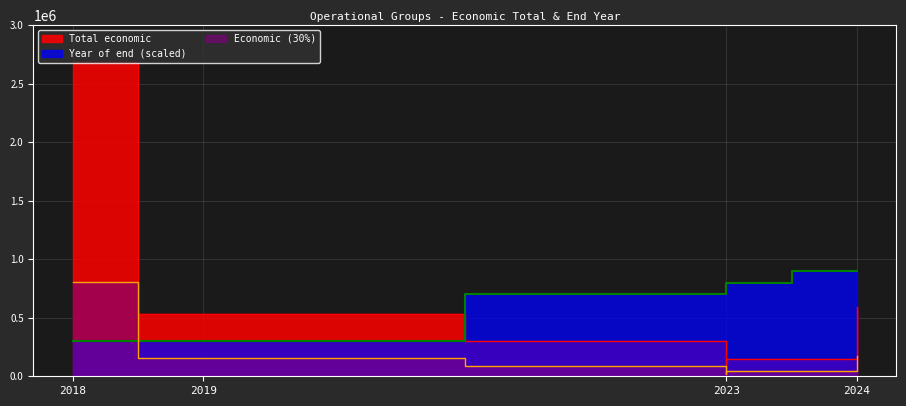

What is the sum of all Year of end values?

16199